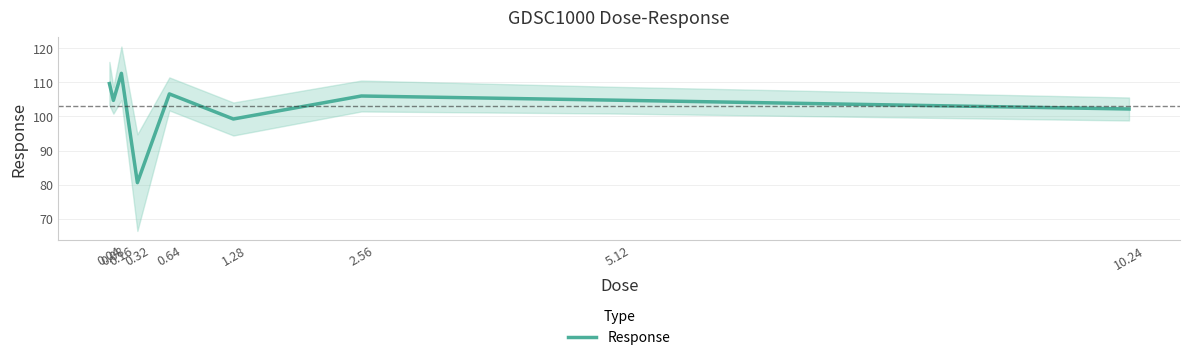

How many lines are shown in the chart?

1